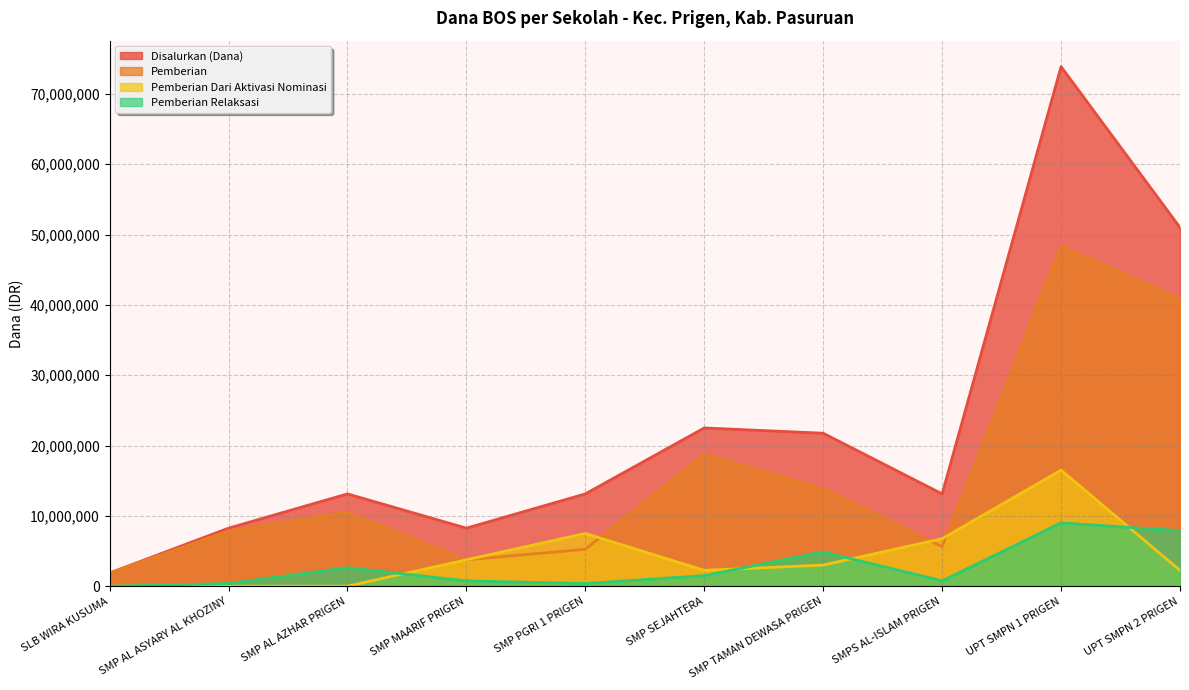

Rank the series at SLB WIRA KUSUMA from highest to lowest value.

Disalurkan (Dana), Pemberian, Pemberian Dari Aktivasi Nominasi, Pemberian Relaksasi